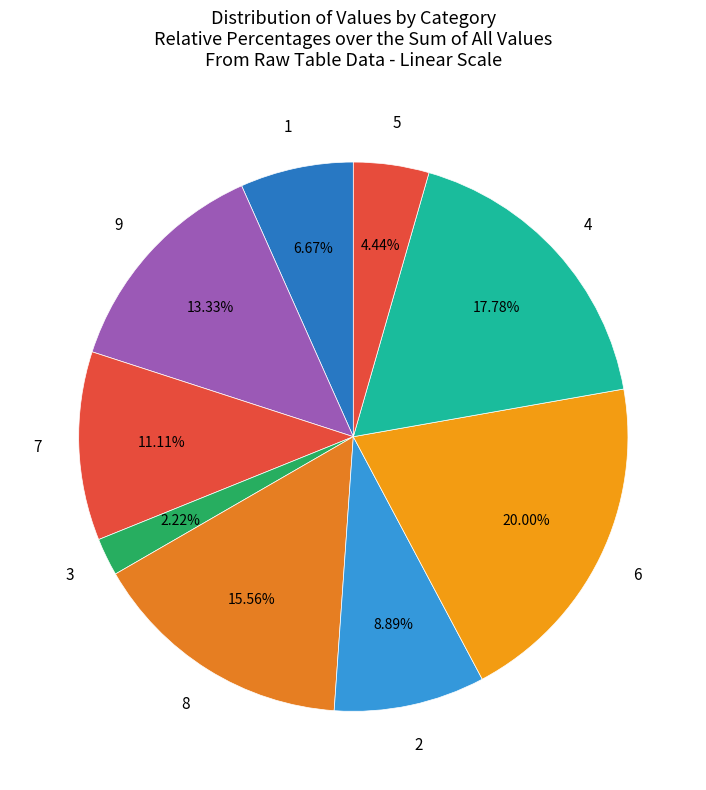

How many segments does this pie chart have?

9